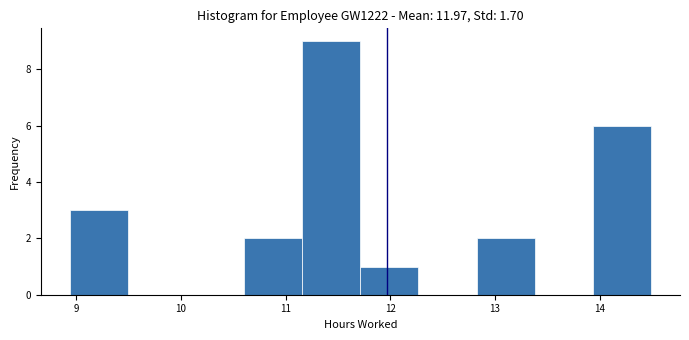

Reading left to right, list every bar in this chart as the range it spans on the x-axis followed by its height. Neither the bar edges nor the heights are printed on the chart, so give them approximately, as read against the axes.

8.9 to 9.5: 3
9.5 to 10.1: 0
10.1 to 10.6: 0
10.6 to 11.2: 2
11.2 to 11.7: 9
11.7 to 12.3: 1
12.3 to 12.8: 0
12.8 to 13.4: 2
13.4 to 13.9: 0
13.9 to 14.5: 6